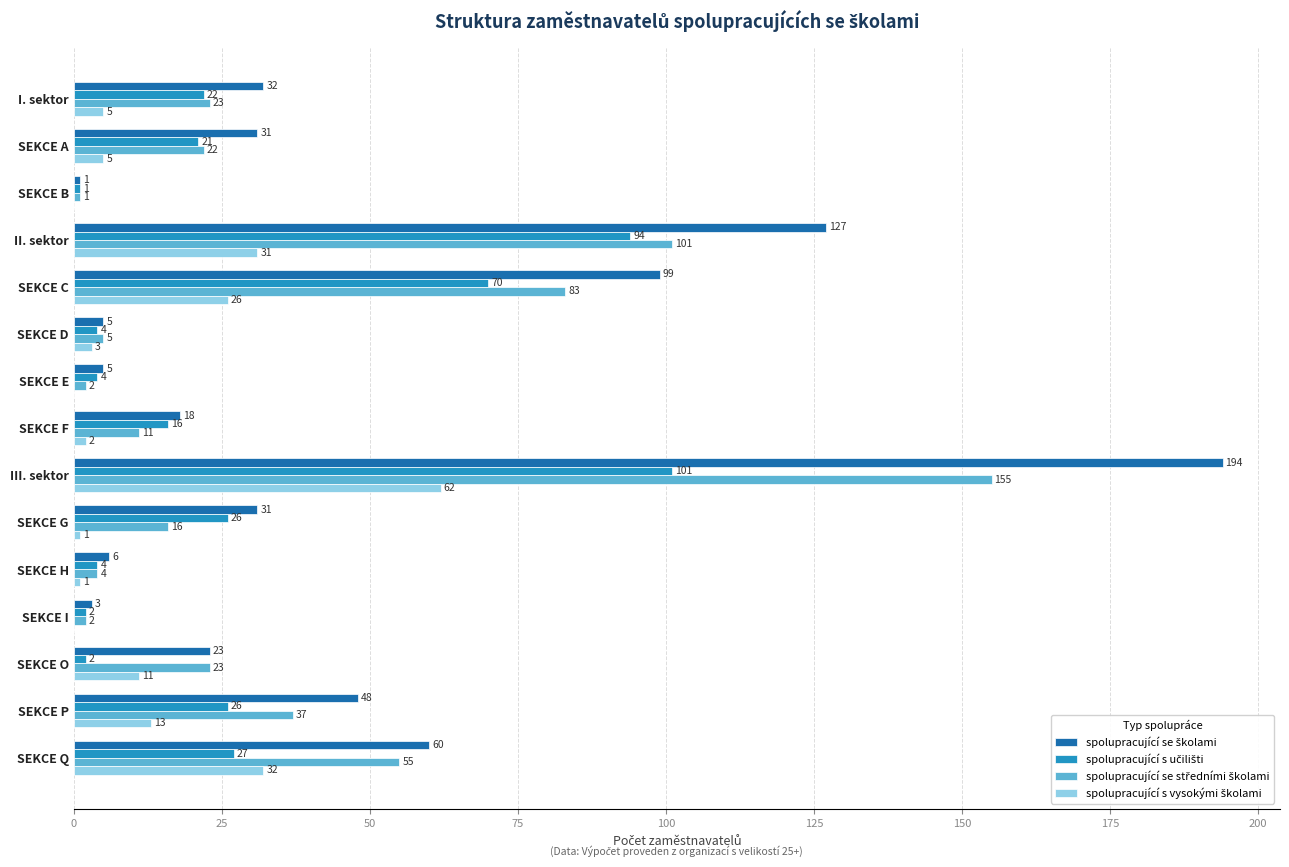

What is the total value across all series at SEKCE C?

278